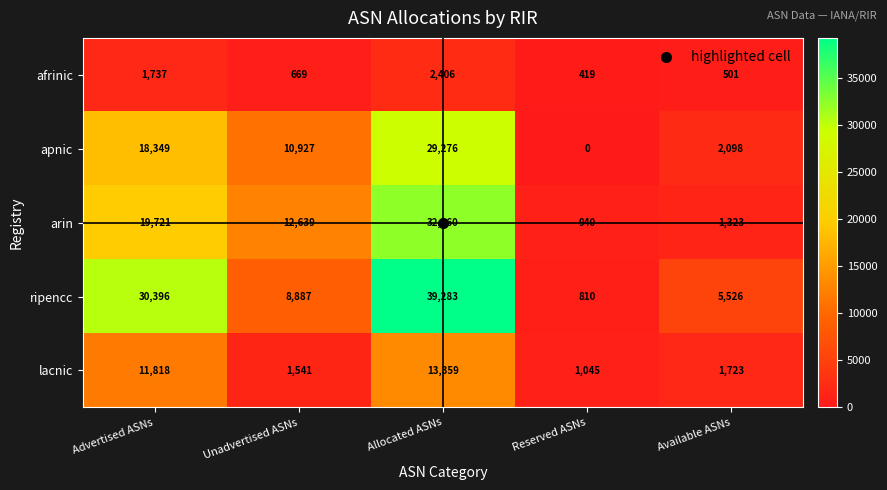

What is the greatest value displayed?

39283